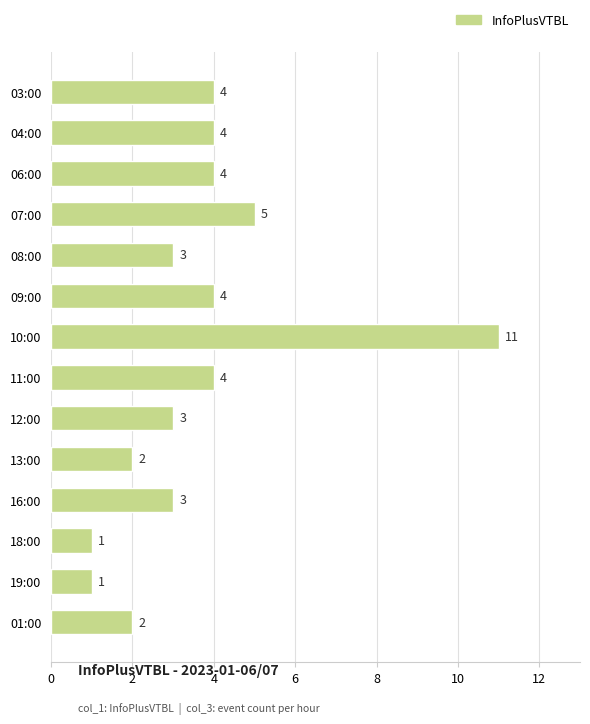

Where is the data nearest to the value 6?

07:00